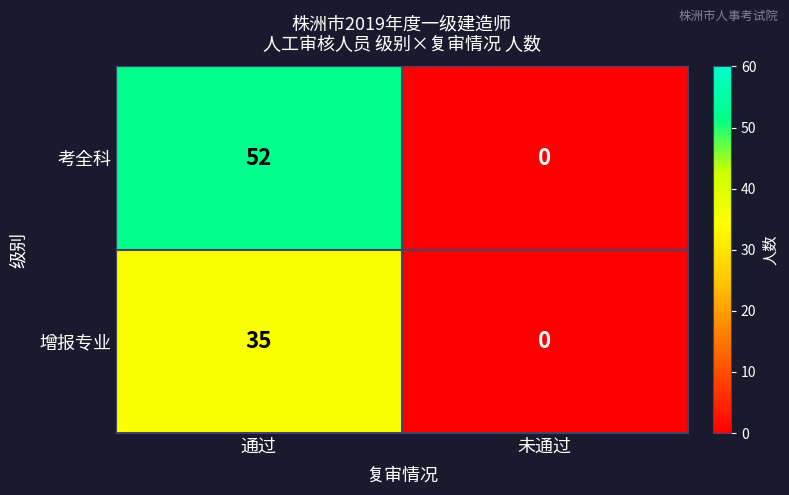

Which category has the lowest value across all series?

未通过